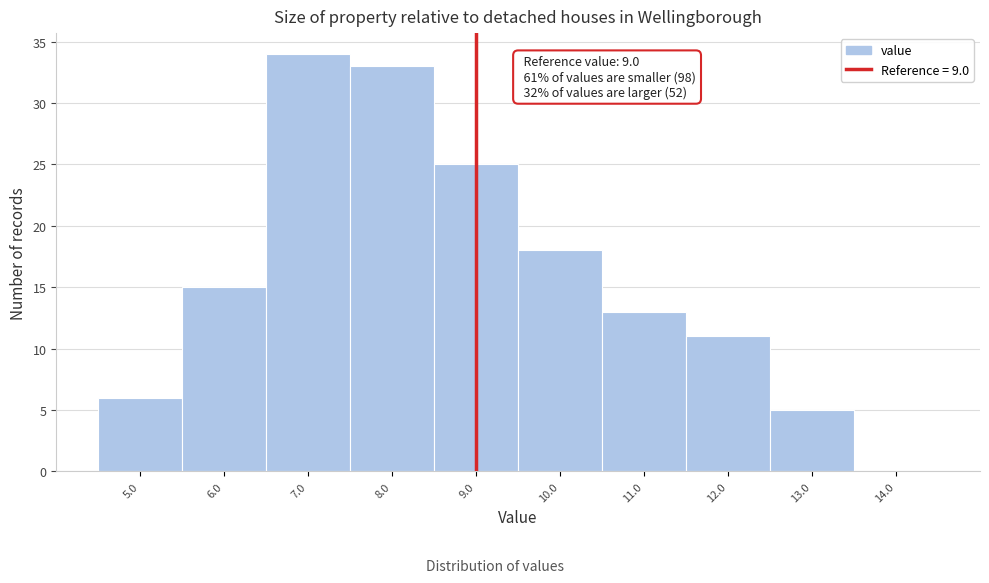

Which range on the x-axis has the tallest bar?

6.5 to 7.5